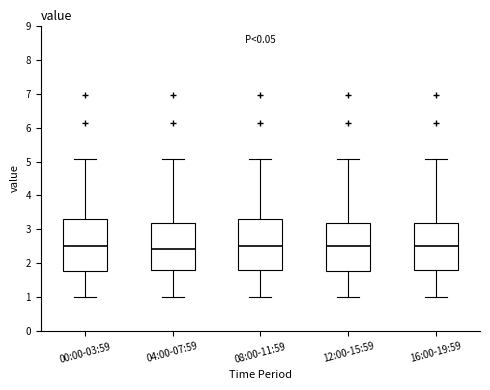

Where is the lower edge of the box for 04:00-07:59 on the y-axis? The values are not printed on the chart, so give them approximately, as read against the axis.

1.8